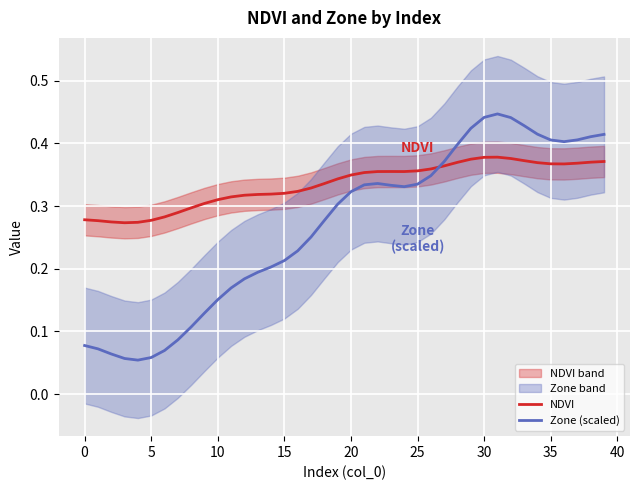

Count the number of data series in this chart.

2